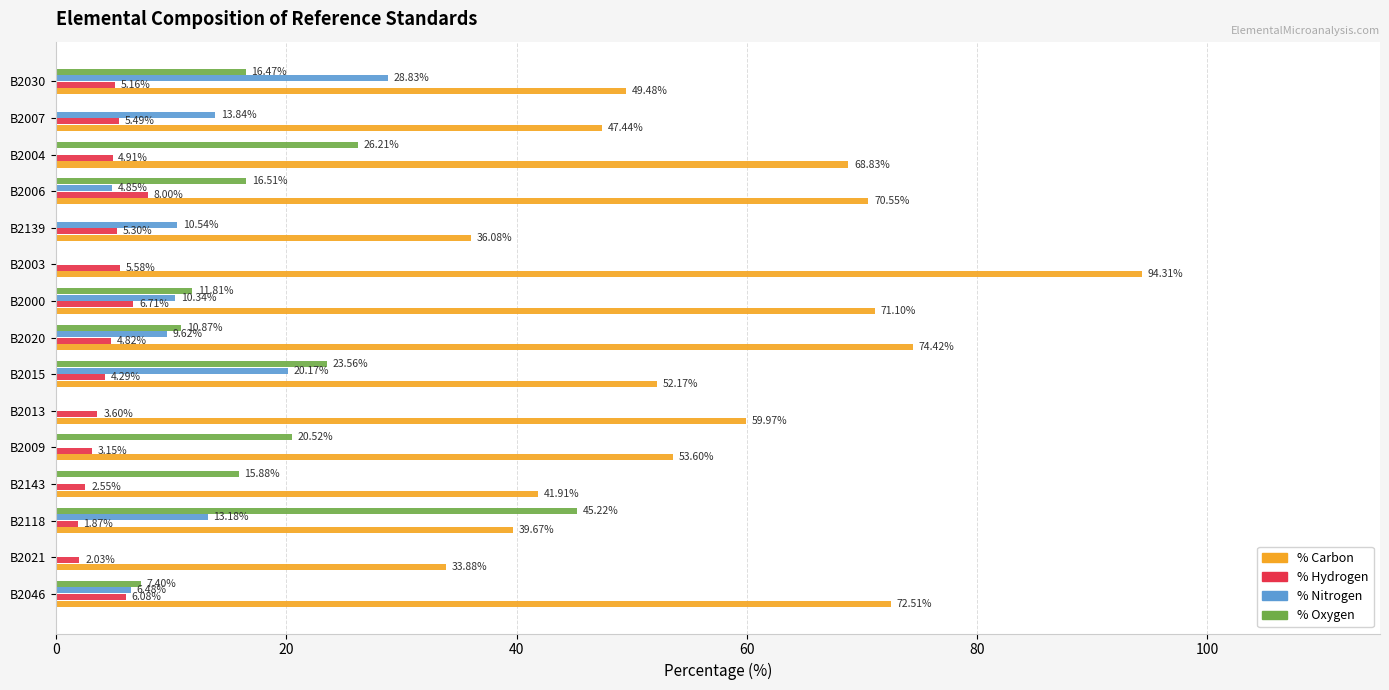

At which label does % Nitrogen reach its peak?

B2030